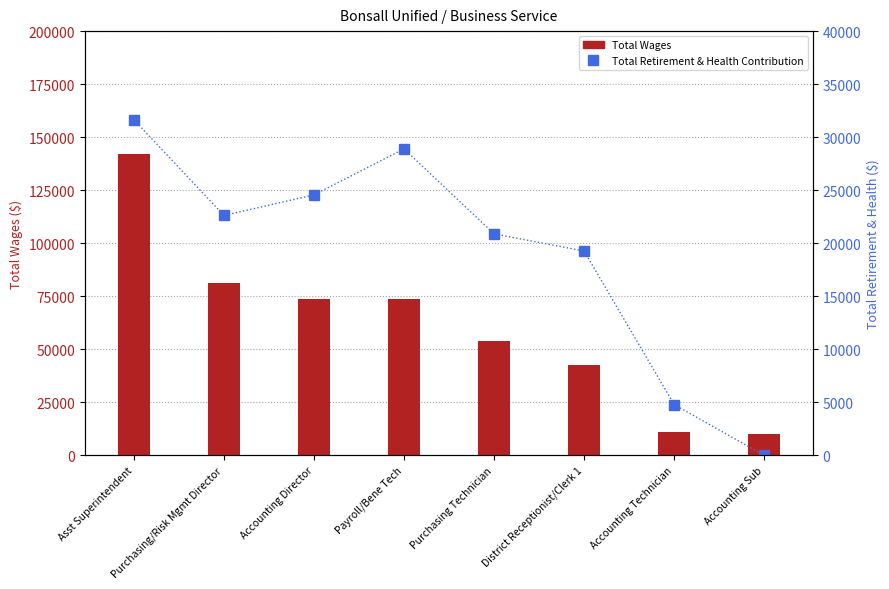

What are all the series names shown in the legend?

Total Wages, Total Retirement & Health Contribution